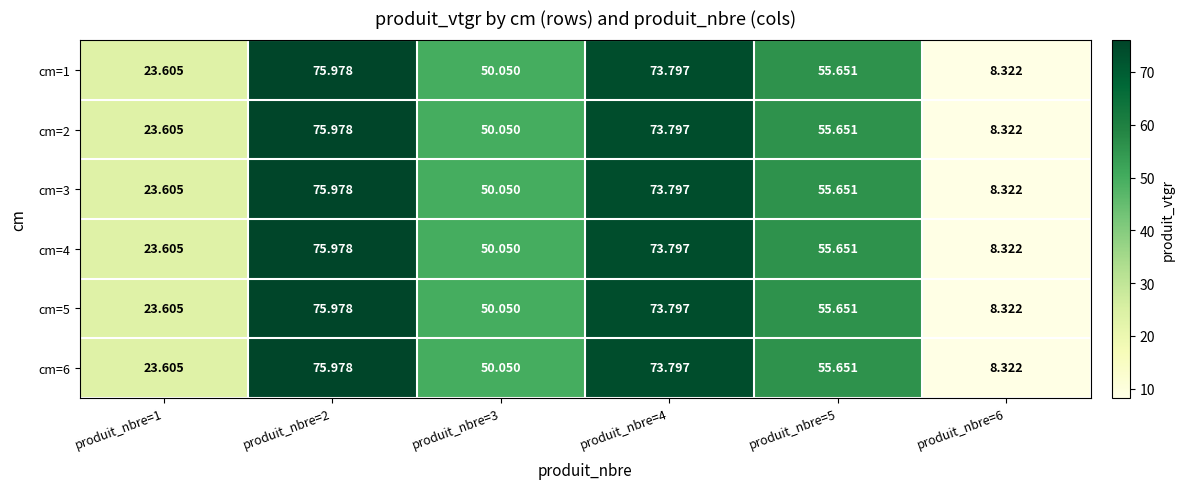

How many data points does each series have?

6